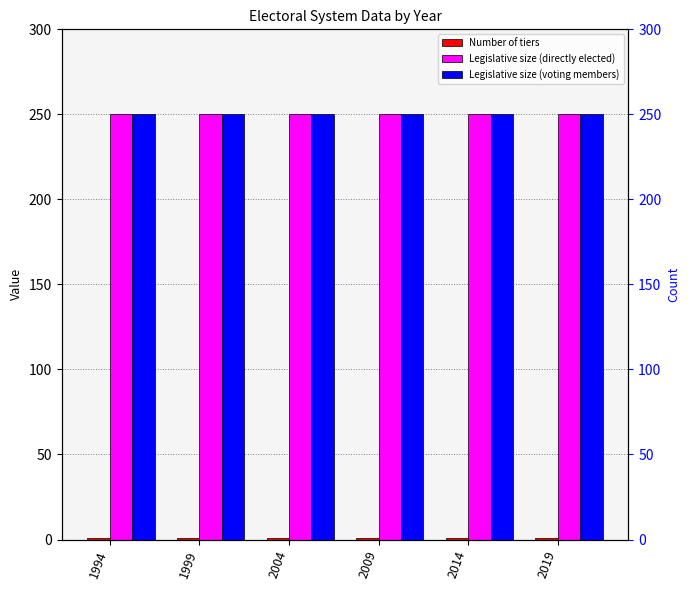

What is the average value of the Legislative size (directly elected) series?

250